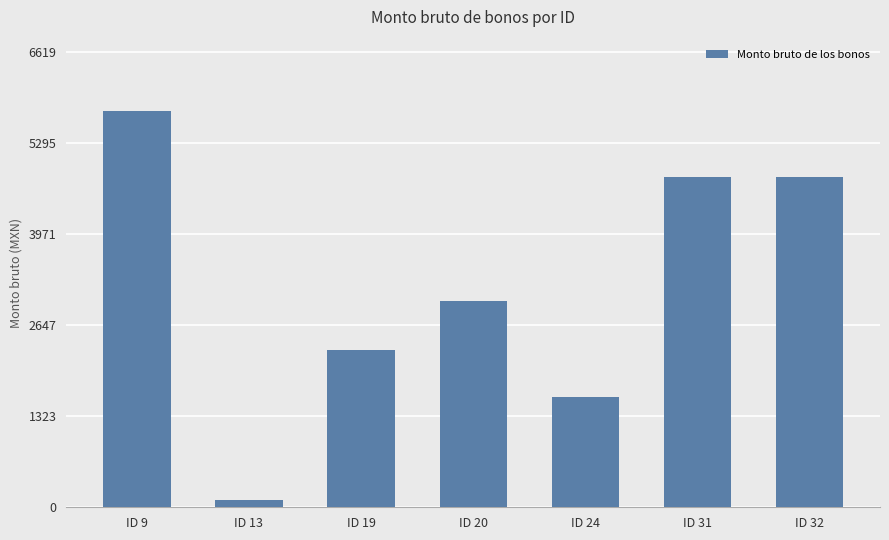

Reading left to right, list all the values displayed in this chart.

5756.4	101.0	2286.0	3000.0	1600.0	4800.0	4800.0